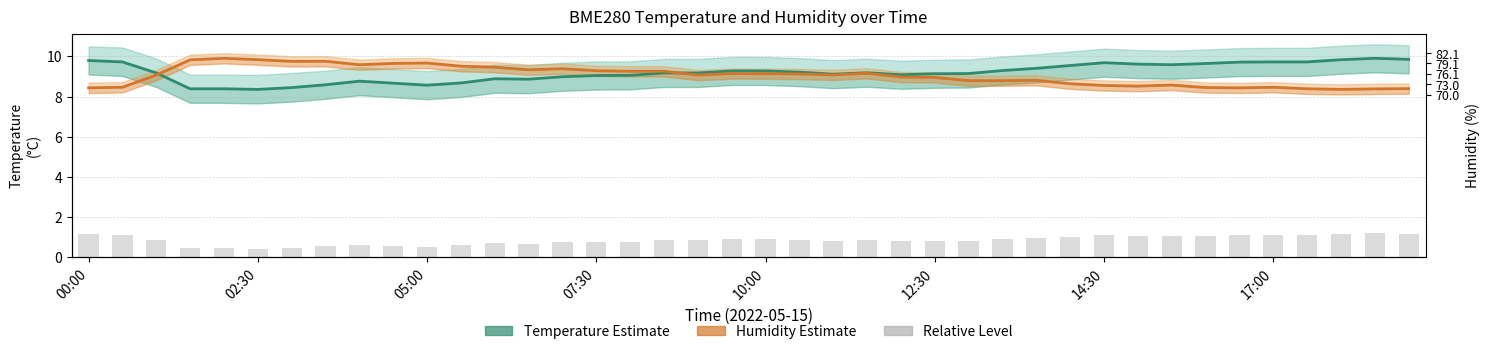

At which category is the sum across all series the highest?

17